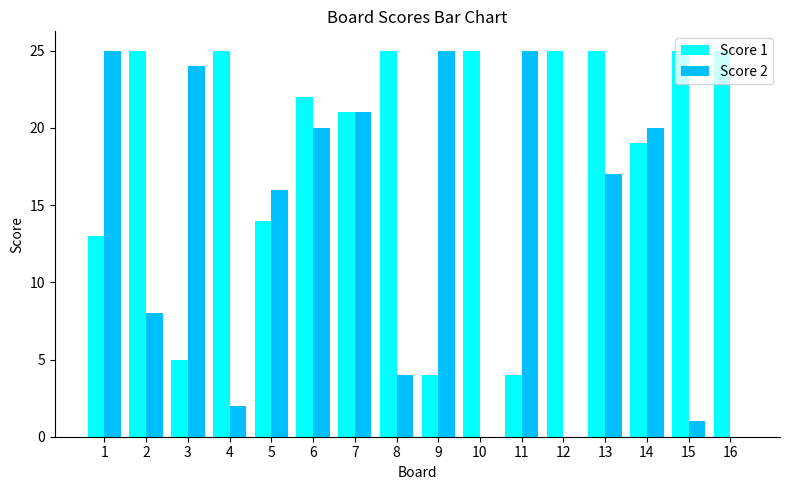

What is the greatest value displayed?

25